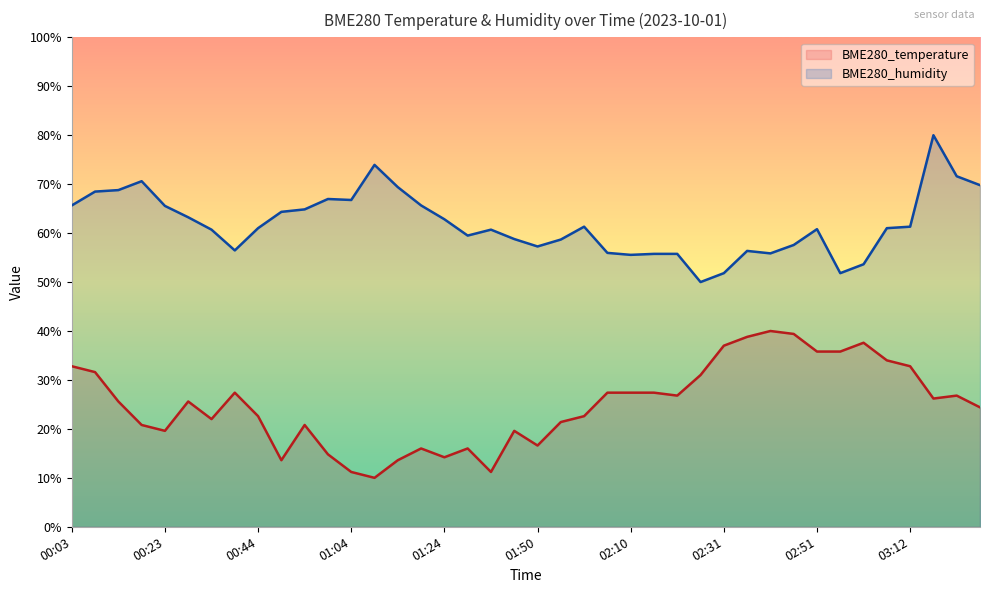

Between 00:28 and 00:33, which series saw the biggest shift?

BME280_temperature